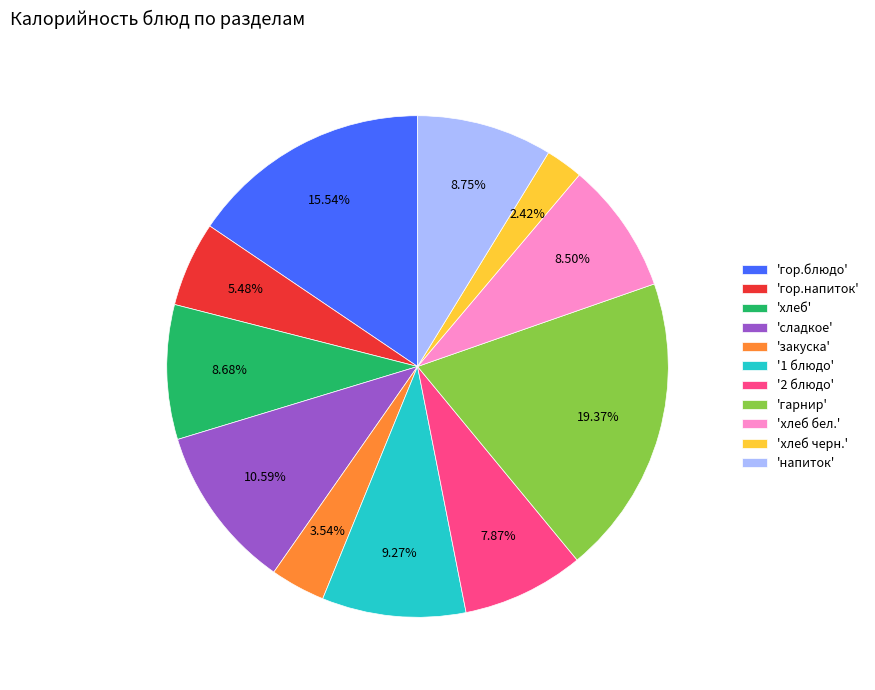

Is there any slice that represents more than half of the pie?

No